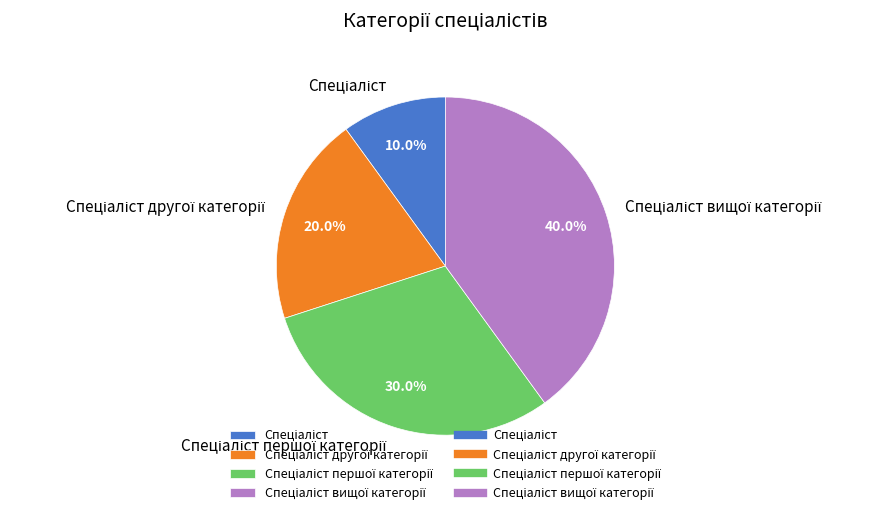

Is there a majority slice in this chart?

No